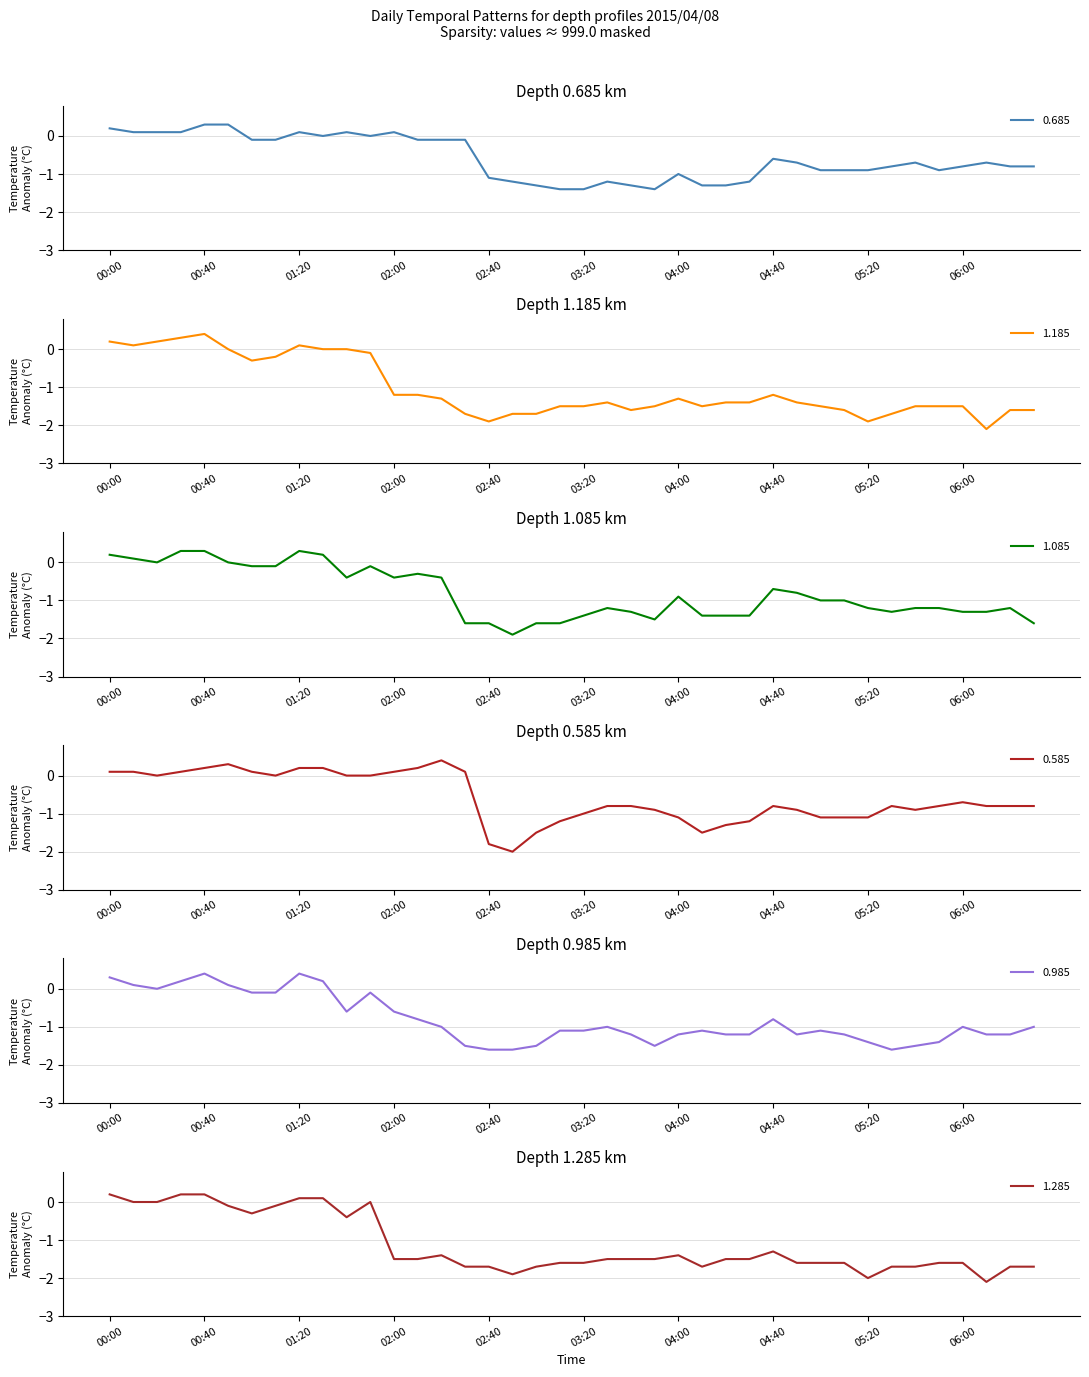

What is the difference between the highest and lowest values at 05:30?

0.9